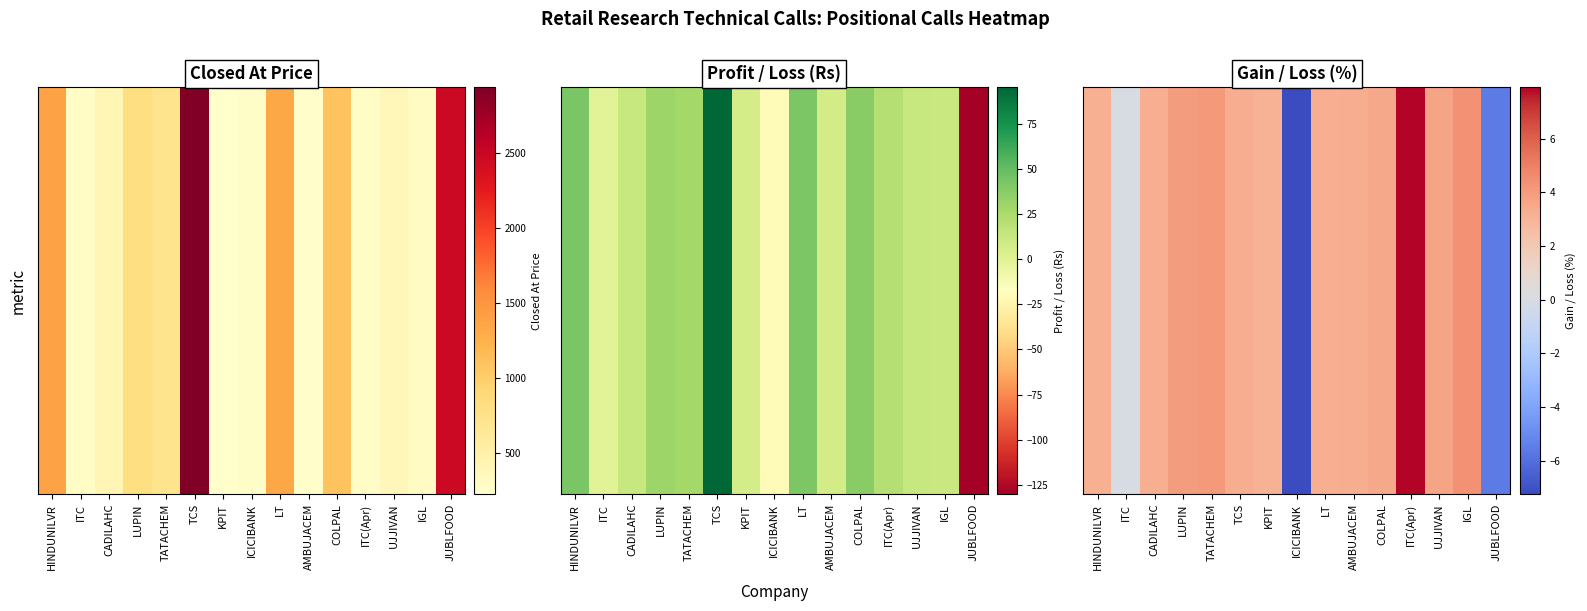

Count the number of data series in this chart.

1